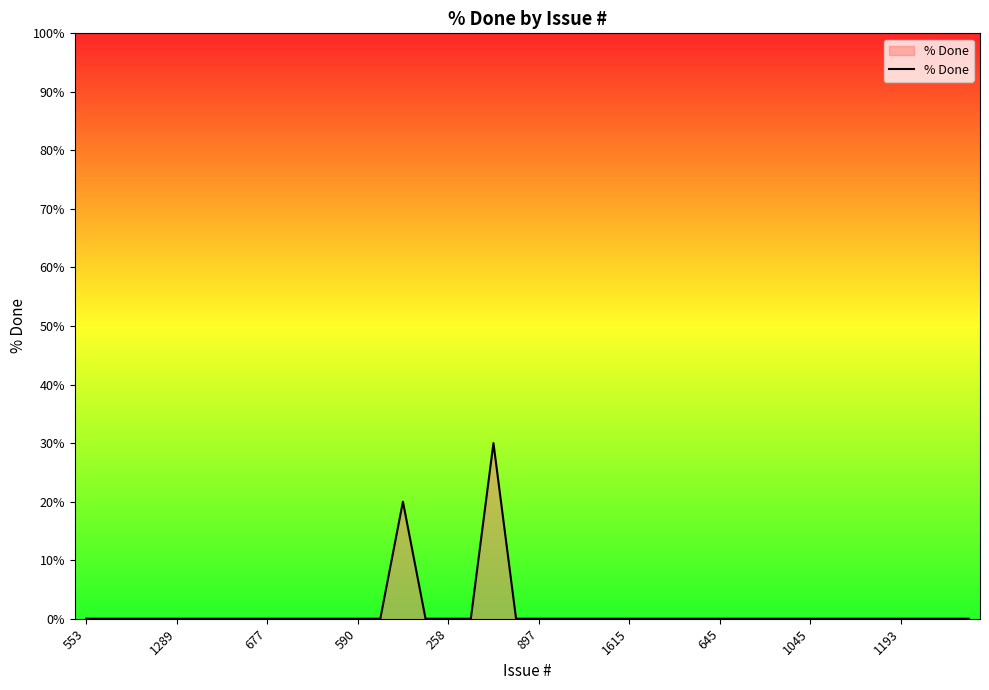

Does the chart display data point markers on the line(s)?

No